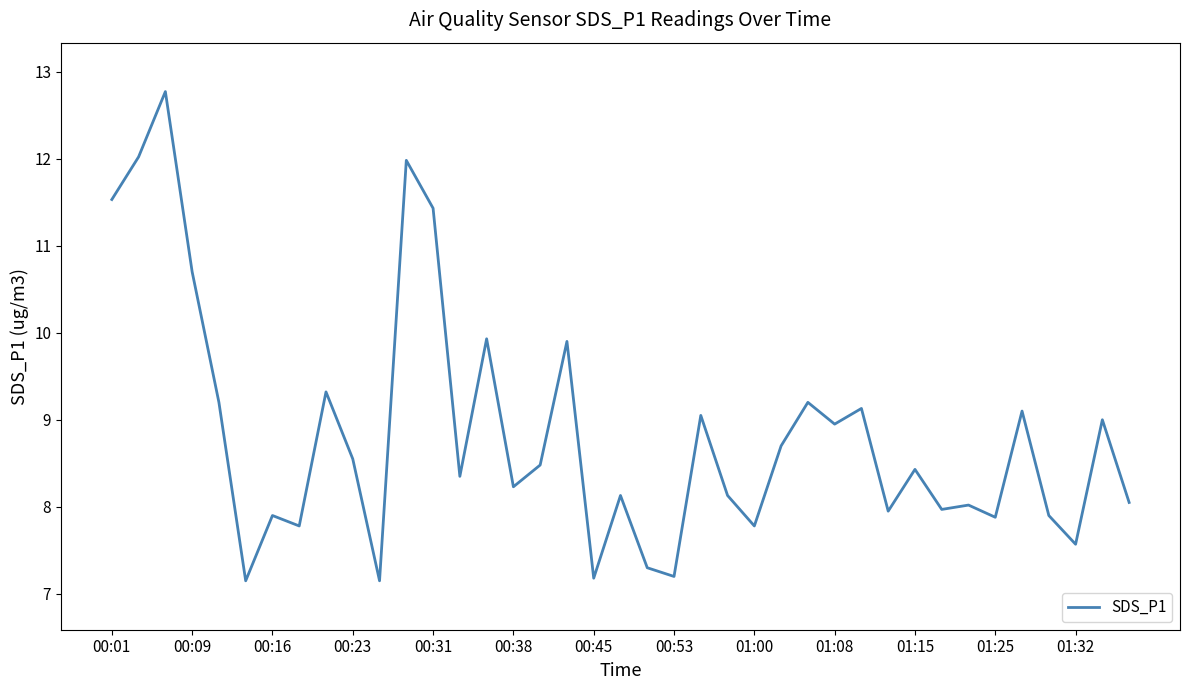

Does the chart display data point markers on the line(s)?

No